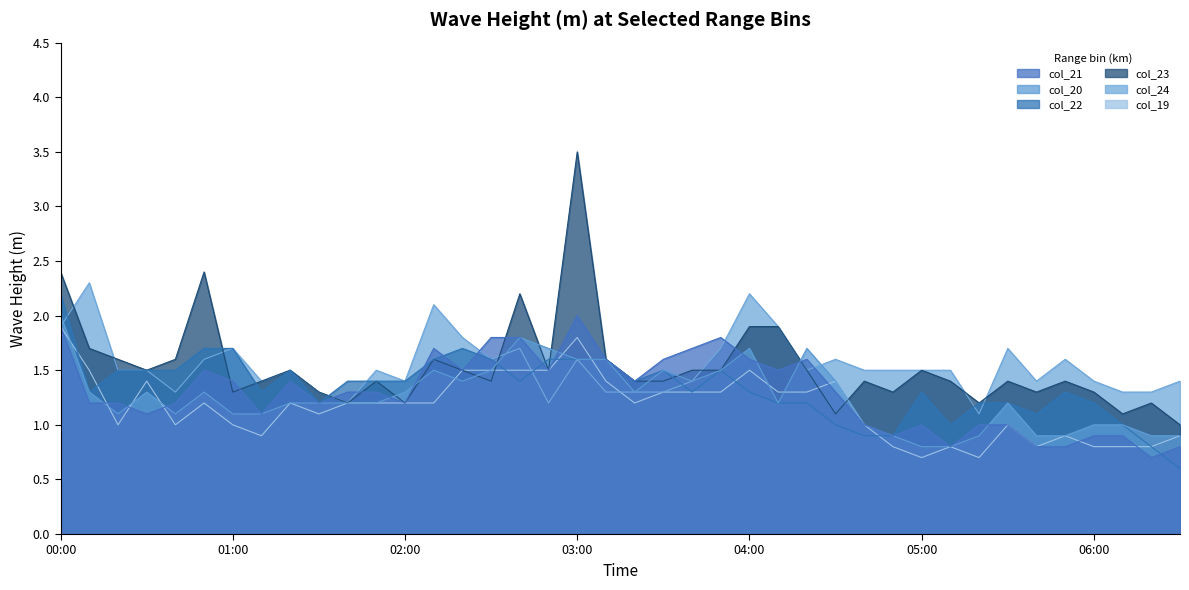

Which series has the widest spread of values?

col_23